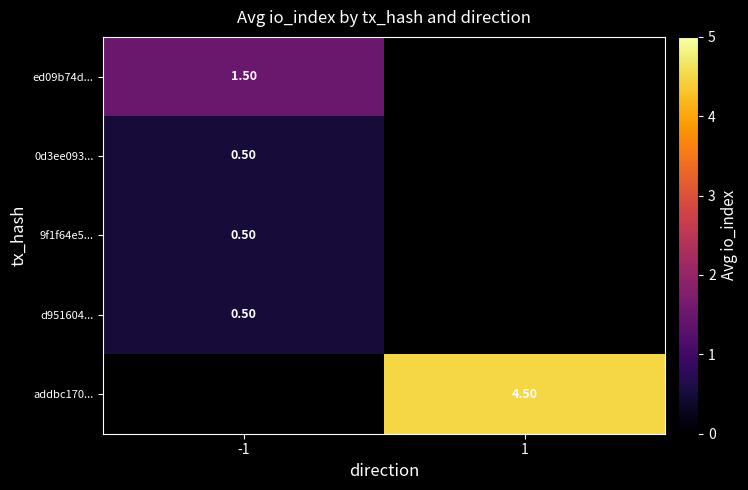

Is the value of addbc170... at 1 greater than the value of ed09b74d... at -1?

Yes